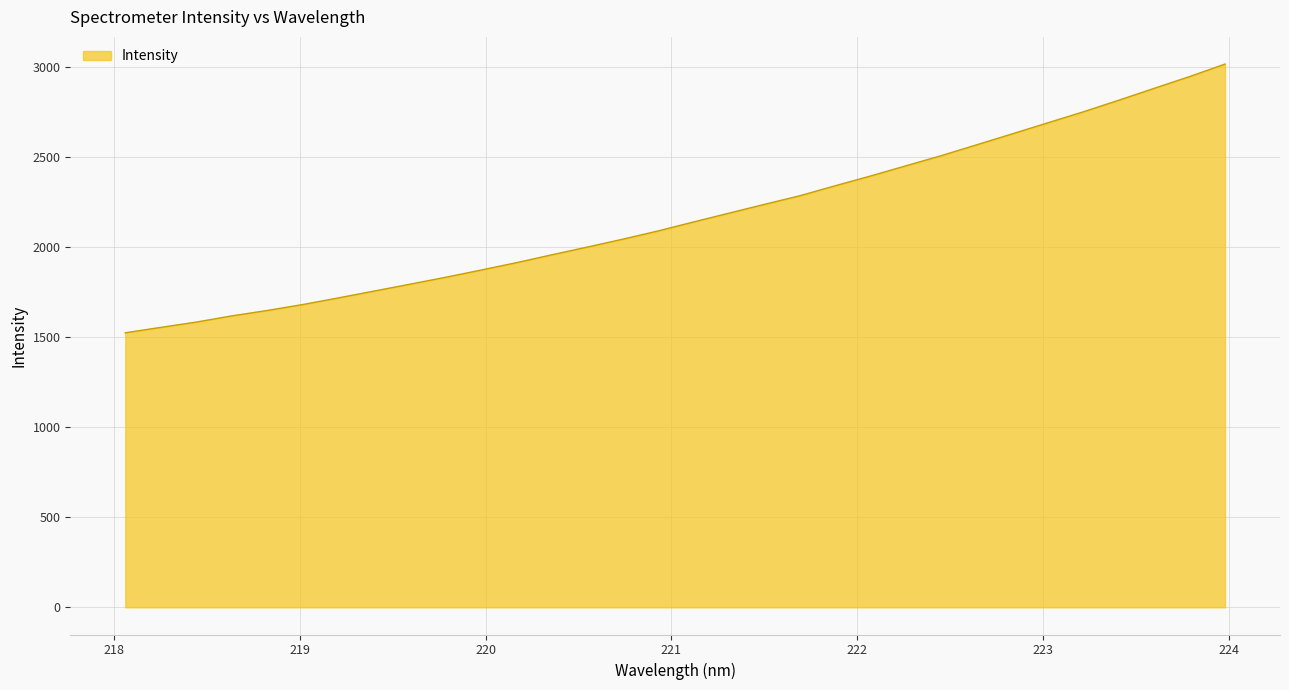

What is the sum of all values?

69452.6